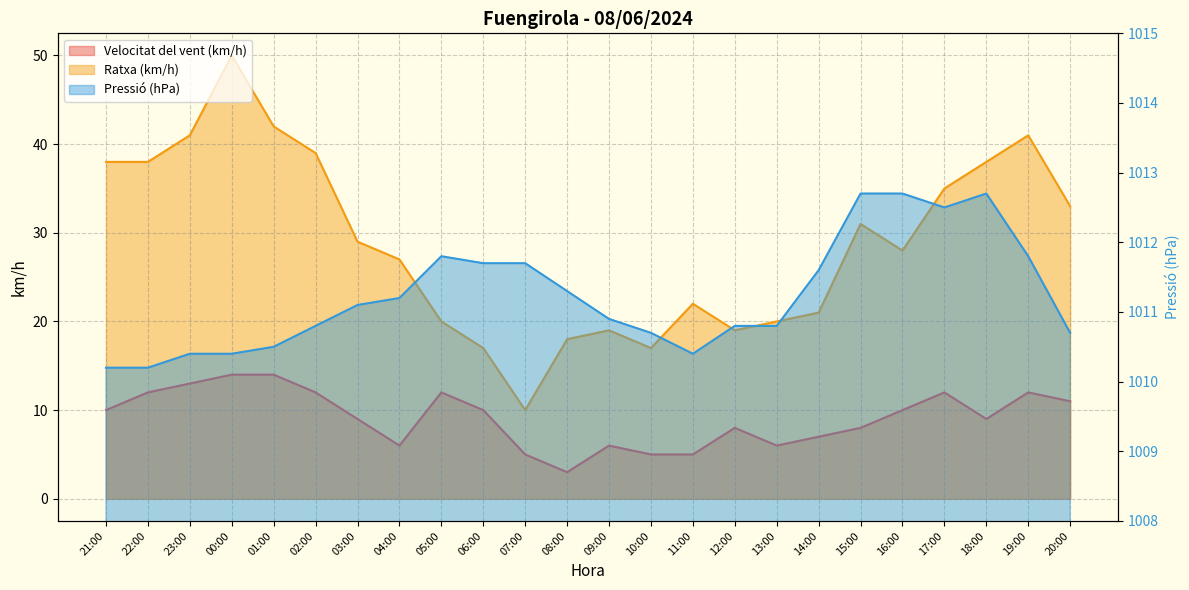

What is the lowest value of the Ratxa (km/h) series?

10.0